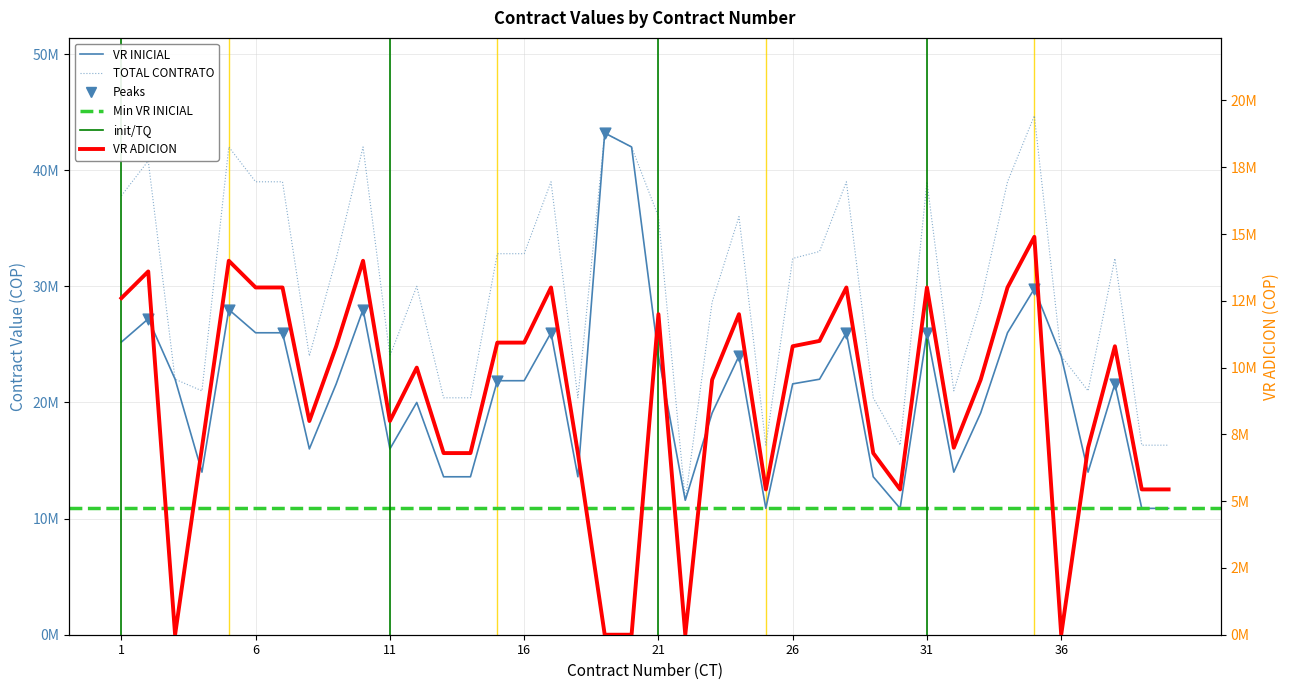

At which category is the sum across all series the highest?

35